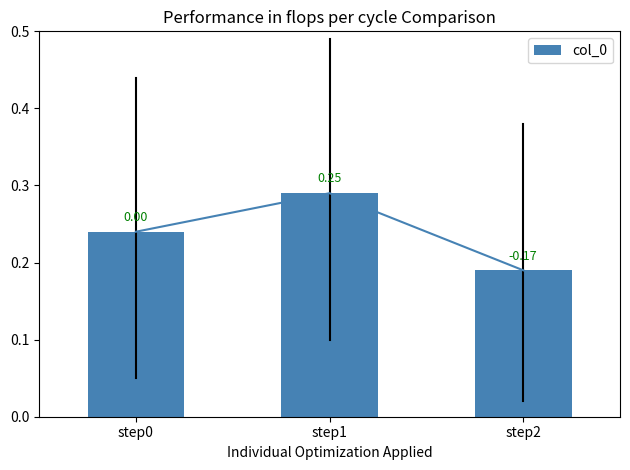

Reading left to right, list all the values displayed in this chart.

step0=0.2	step1=0.3	step2=0.2